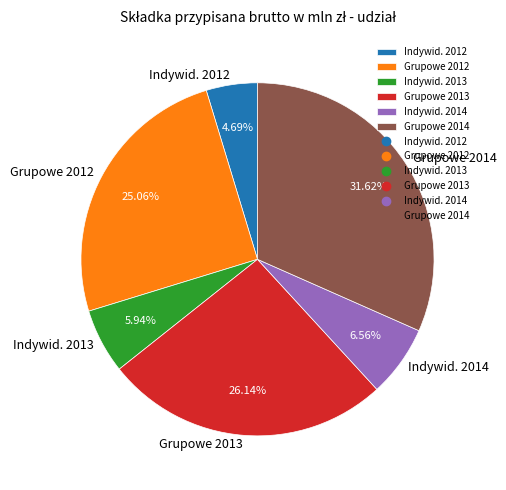

Count the number of slices in the pie.

6